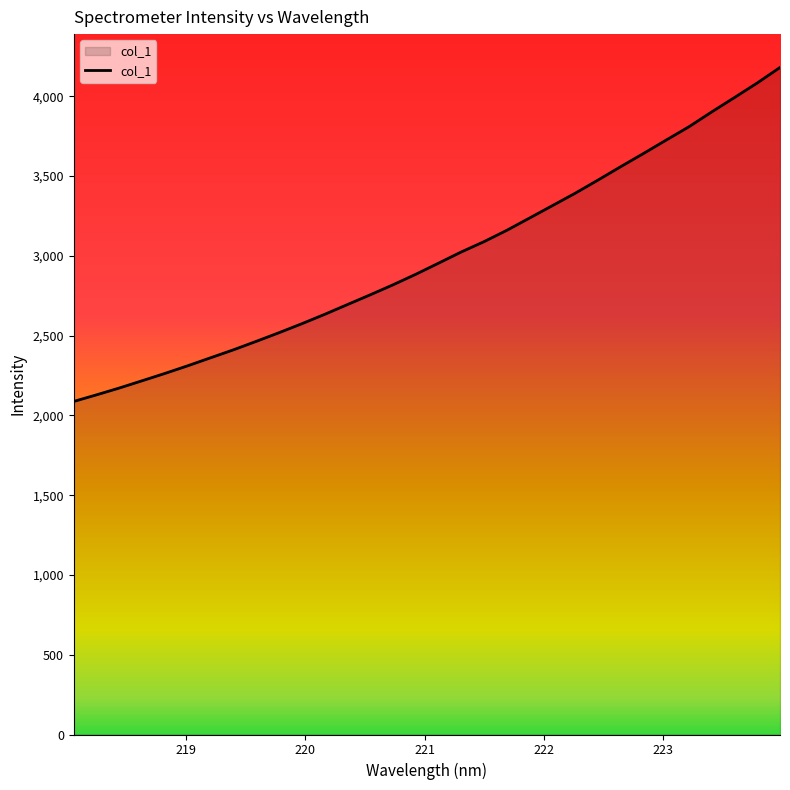

What is the minimum value shown in the chart?

2087.4